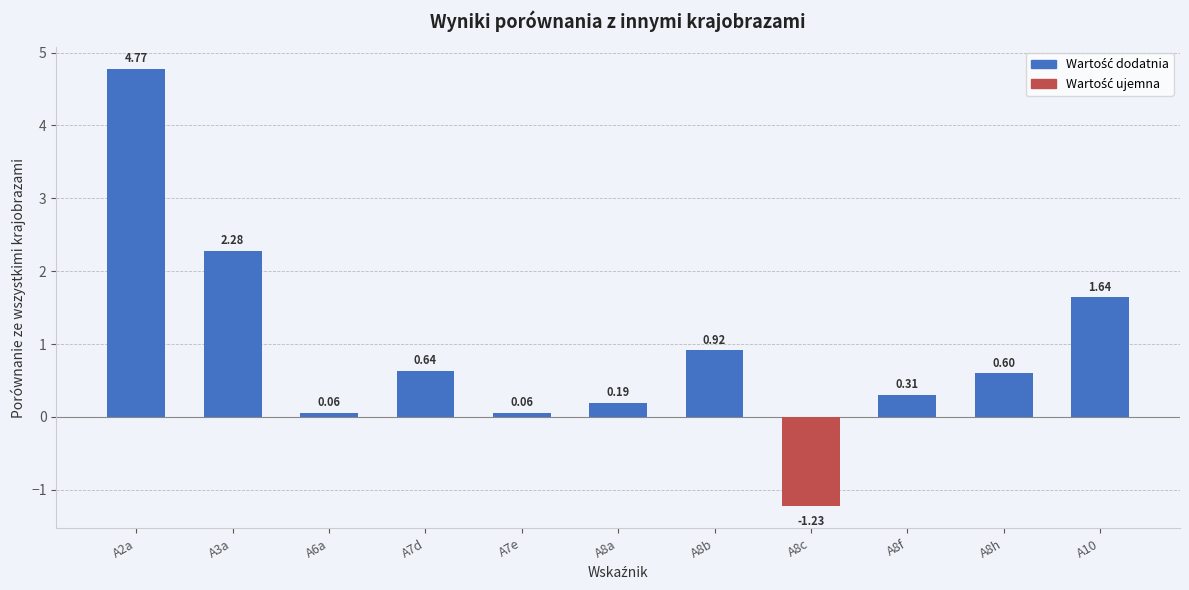

The value at A2a is 7.6. True or false?

False